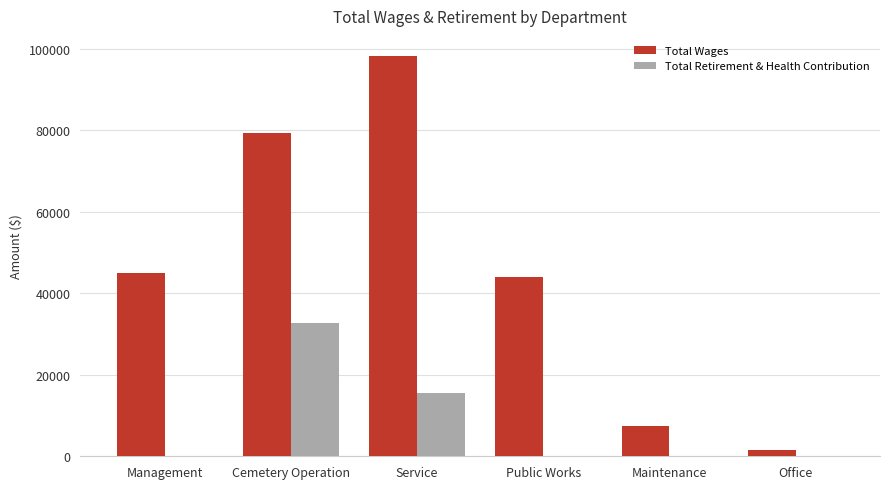

Is the value of Total Retirement & Health Contribution at Maintenance greater than the value of Total Wages at Cemetery Operation?

No